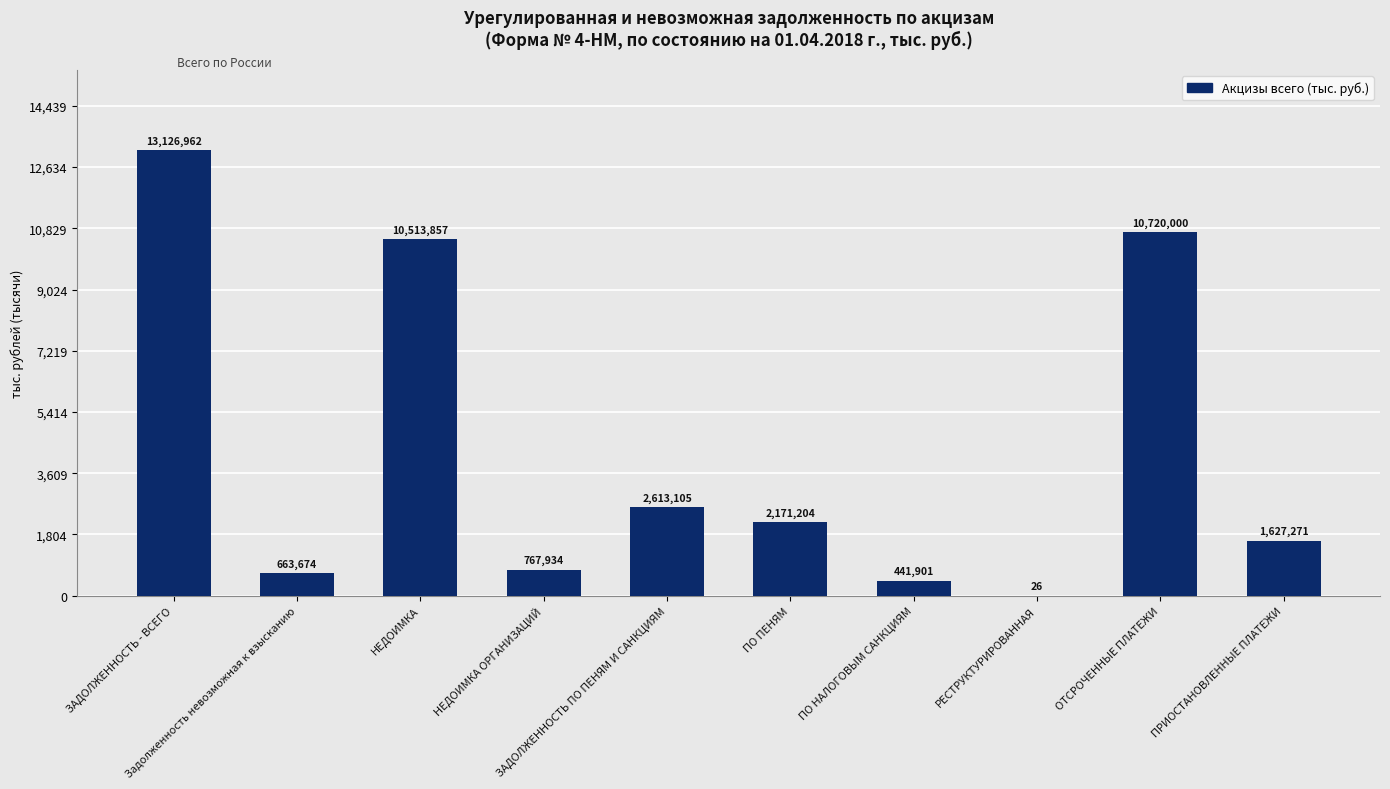

What is the difference between the maximum and second lowest values?

12685061